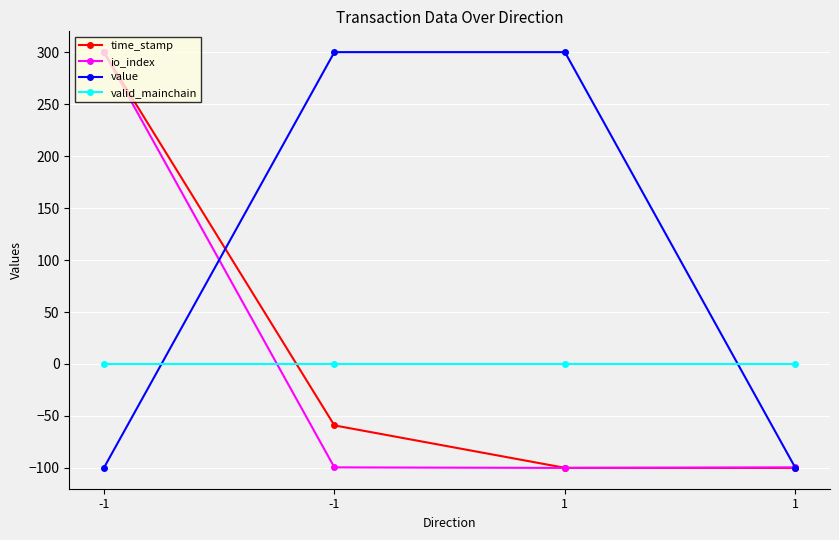

How many values in time_stamp are below zero?

3